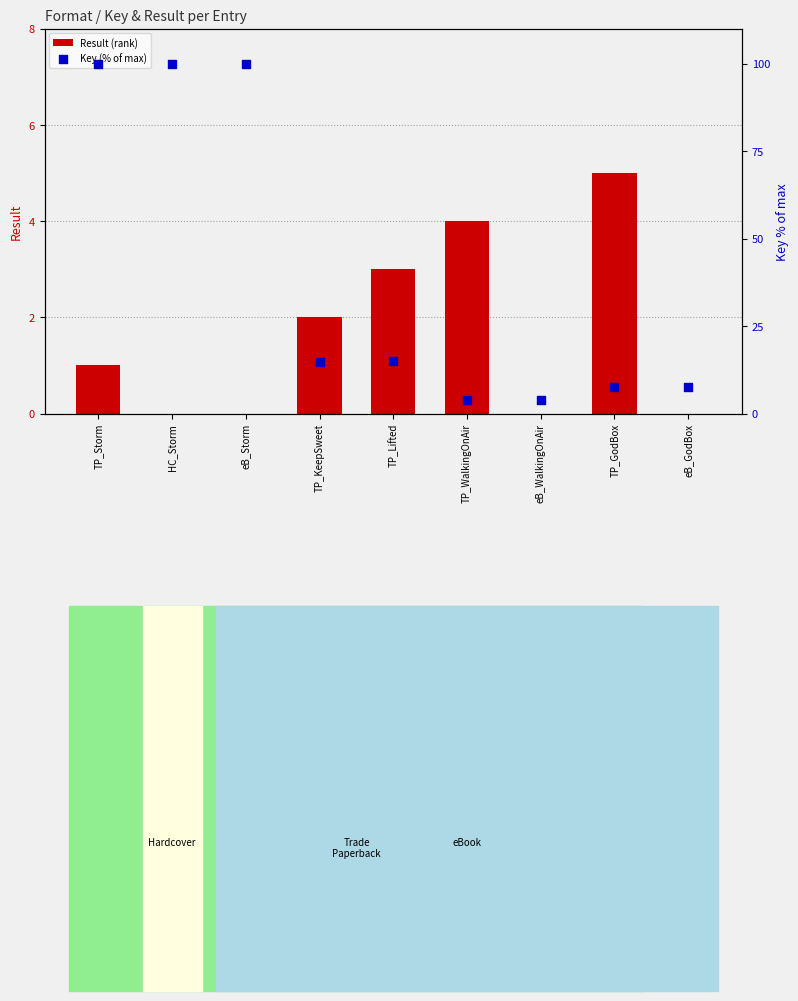

Is the value of Result (rank) at HC_Storm greater than the value of Key (% of max) at TP_WalkingOnAir?

No